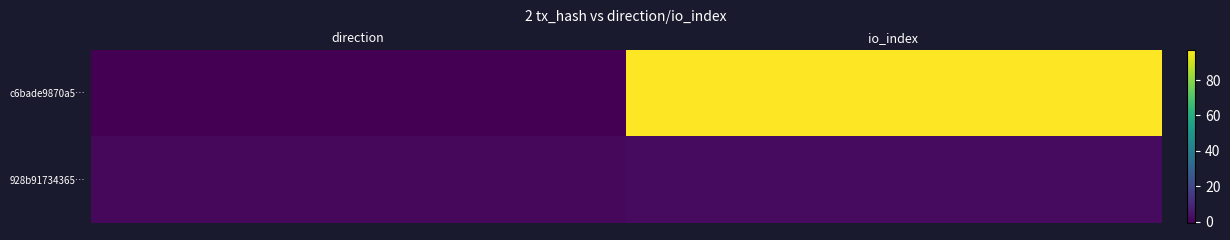

Rank the series at direction from highest to lowest value.

928b91734365…, c6bade9870a5…